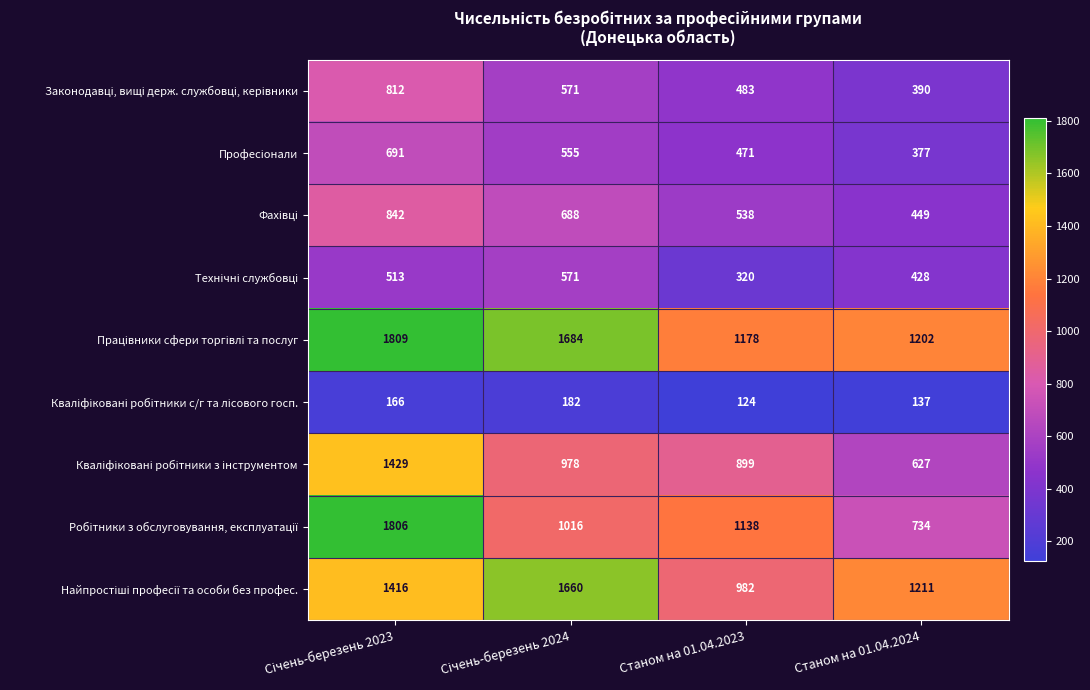

How many data points does each series have?

4